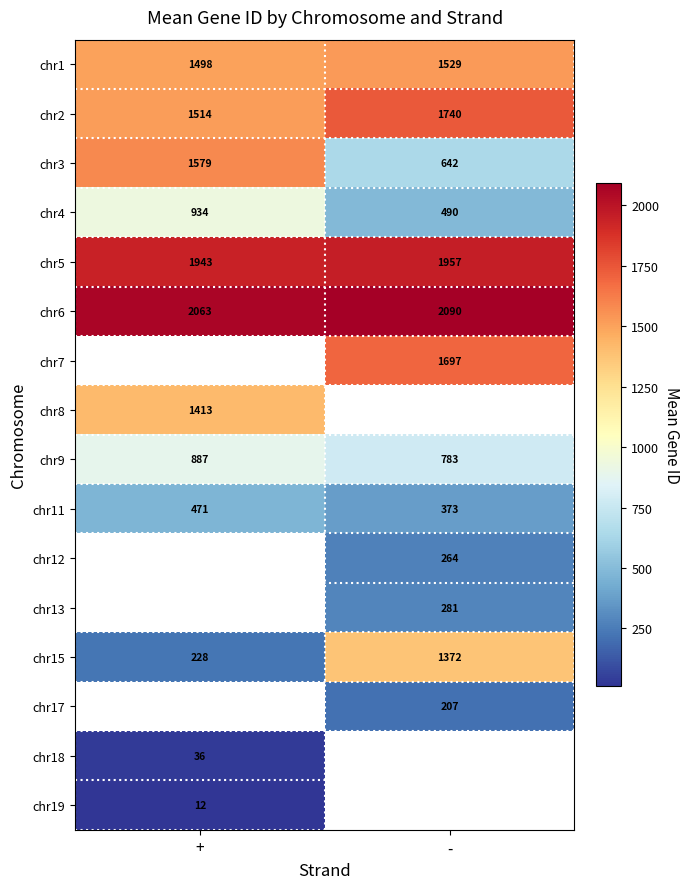

At how many categories does at least one series exceed 1999?

2